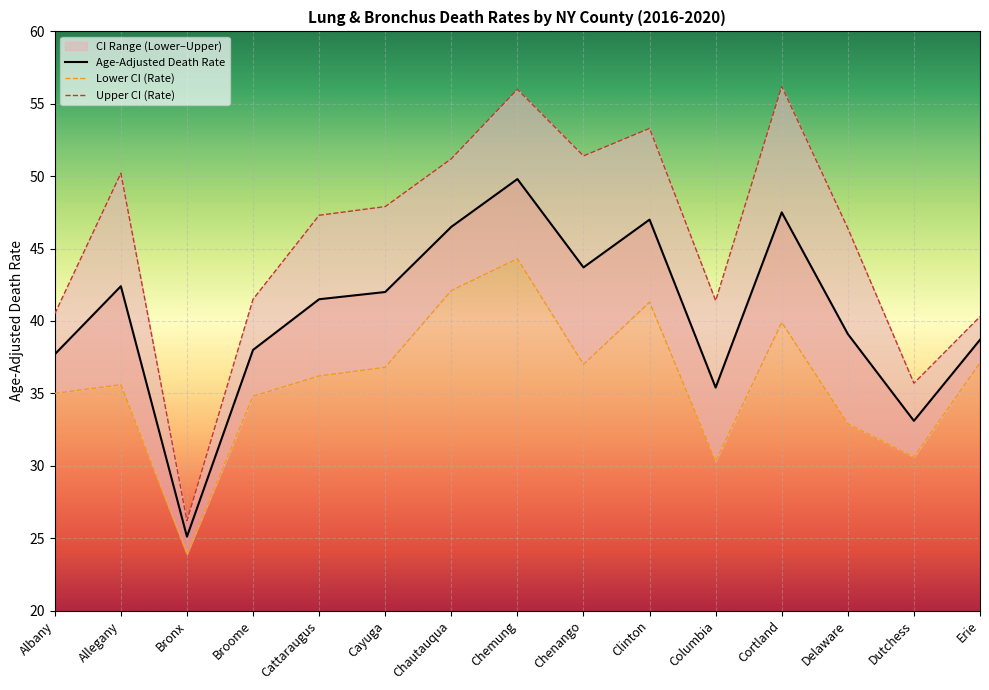

What is the difference between the Lower CI (Rate) values at Chemung and Dutchess?

13.7